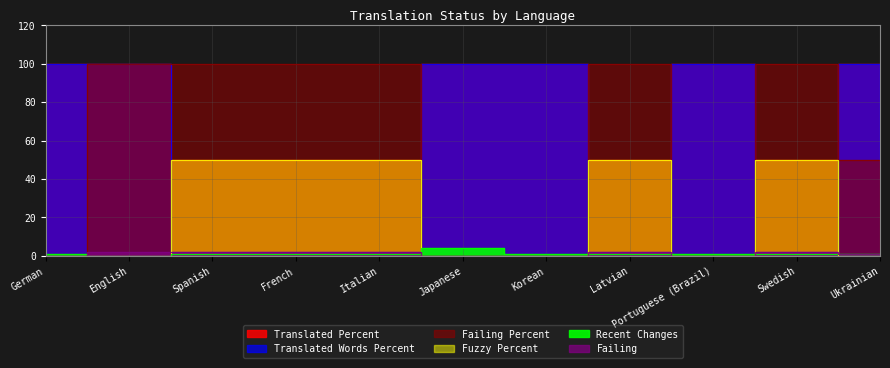

Is it true that failing_percent equals 34 at Ukrainian?

False